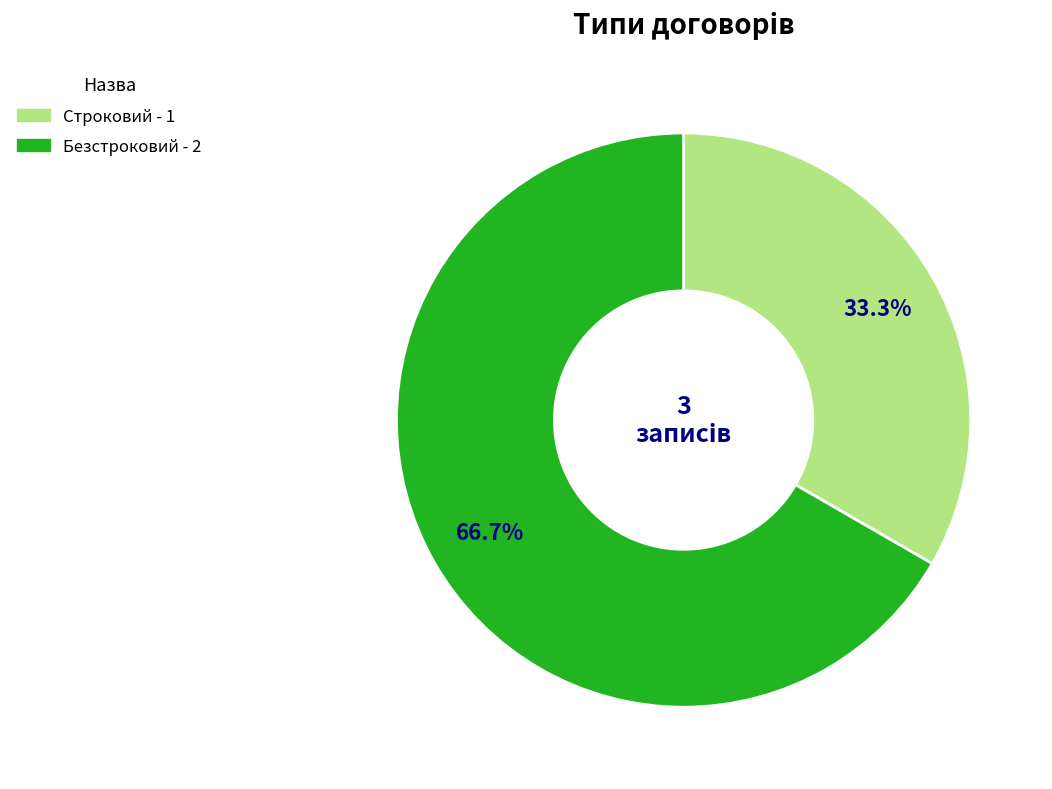

To the nearest percent, what is the combined percentage of Строковий and Безстроковий?

100%